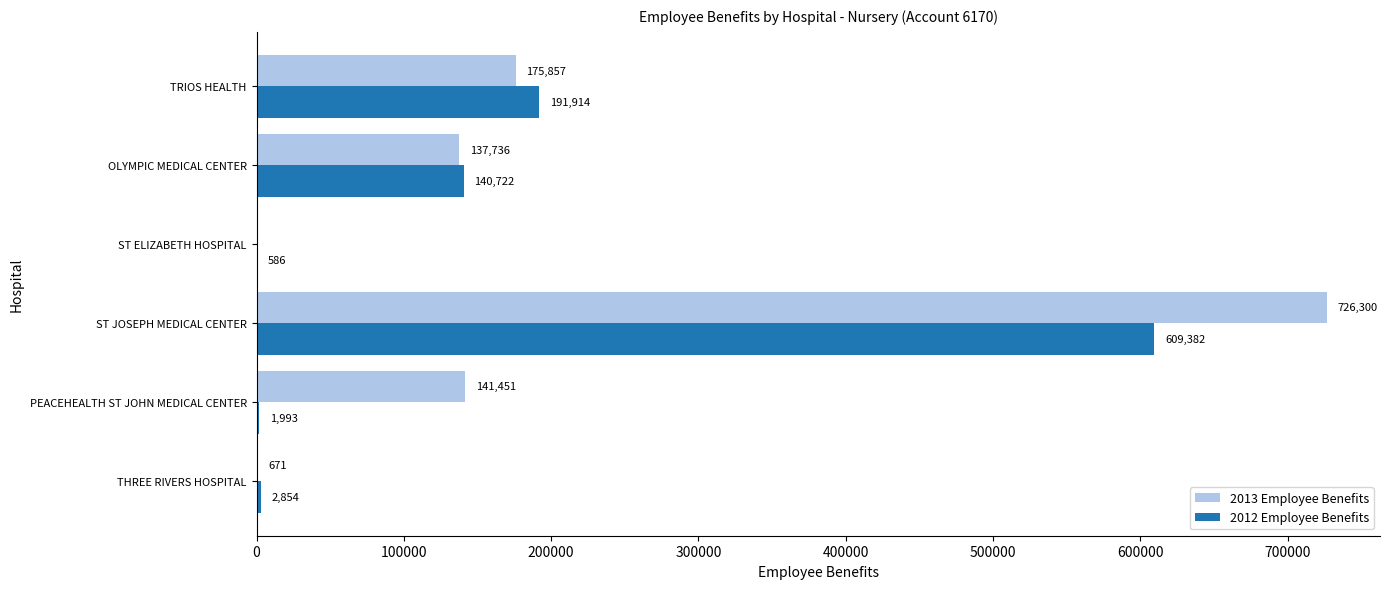

What is the sum of all 2012 Employee Benefits values?

947451